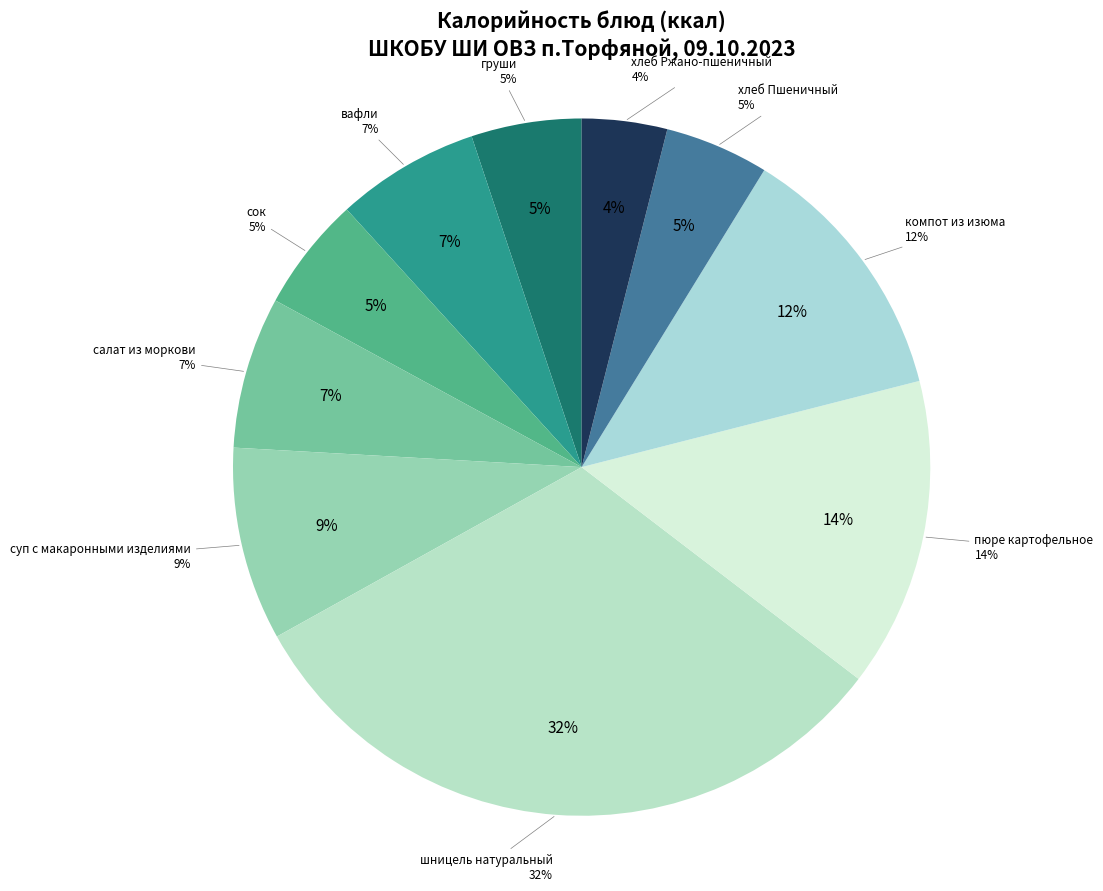

To the nearest percent, what portion does сок represent?

5%